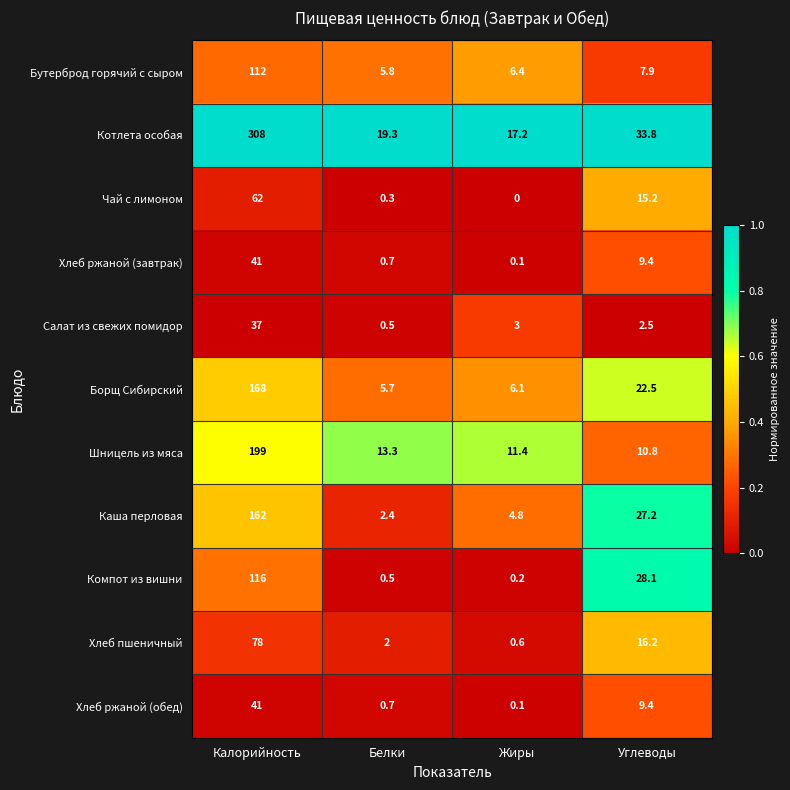

Between Белки and Углеводы, which series saw the biggest shift?

Компот из вишни